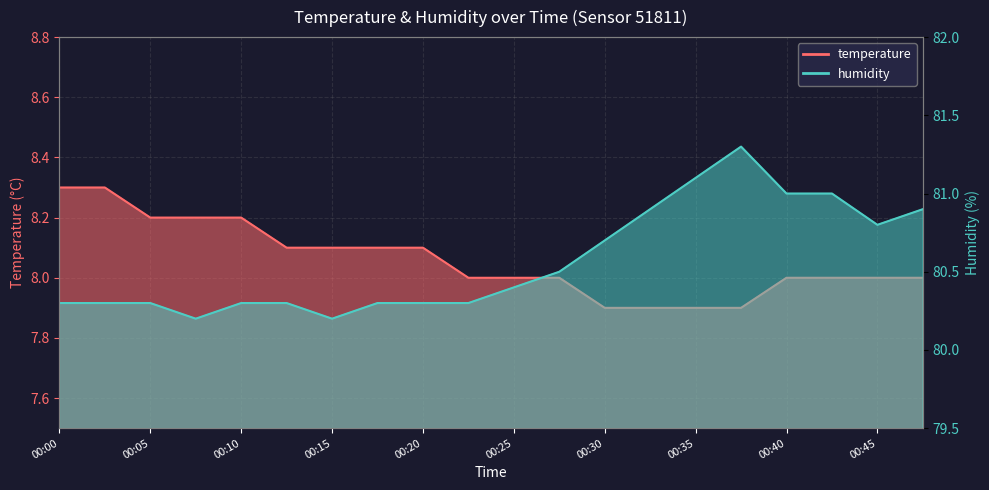

The value of temperature at 00:30 is 2.4. True or false?

False